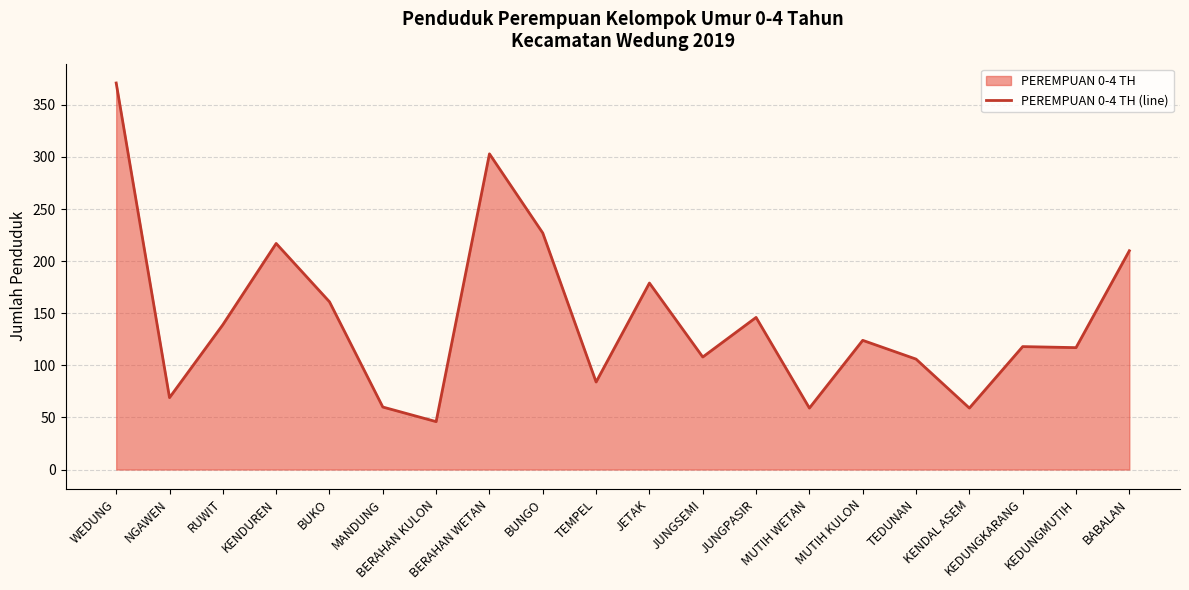

Which has a higher value, TEDUNAN or MANDUNG?

TEDUNAN